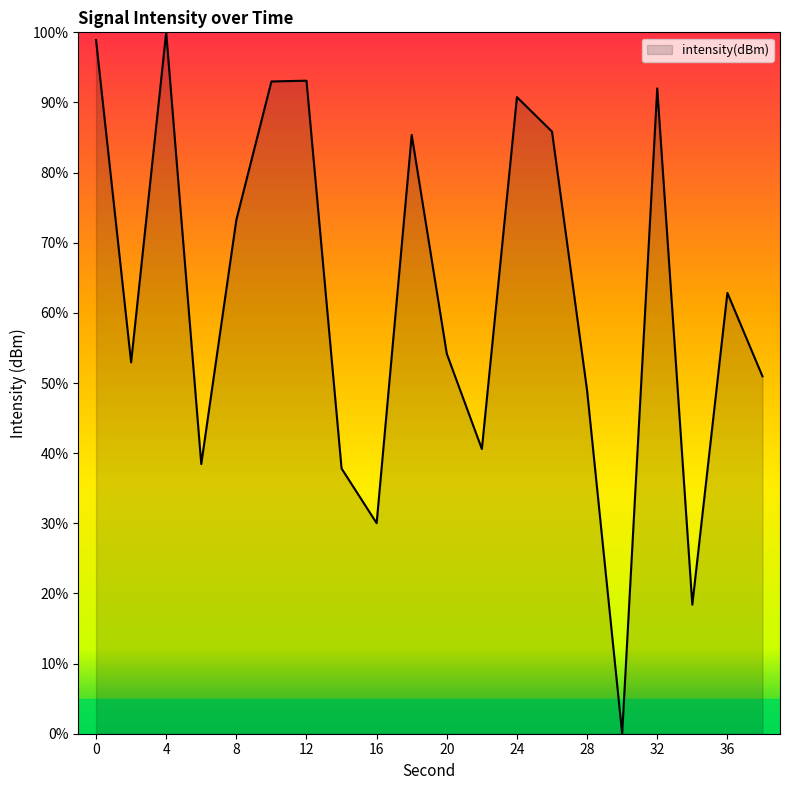

What is the difference between the maximum and minimum values?

100.0